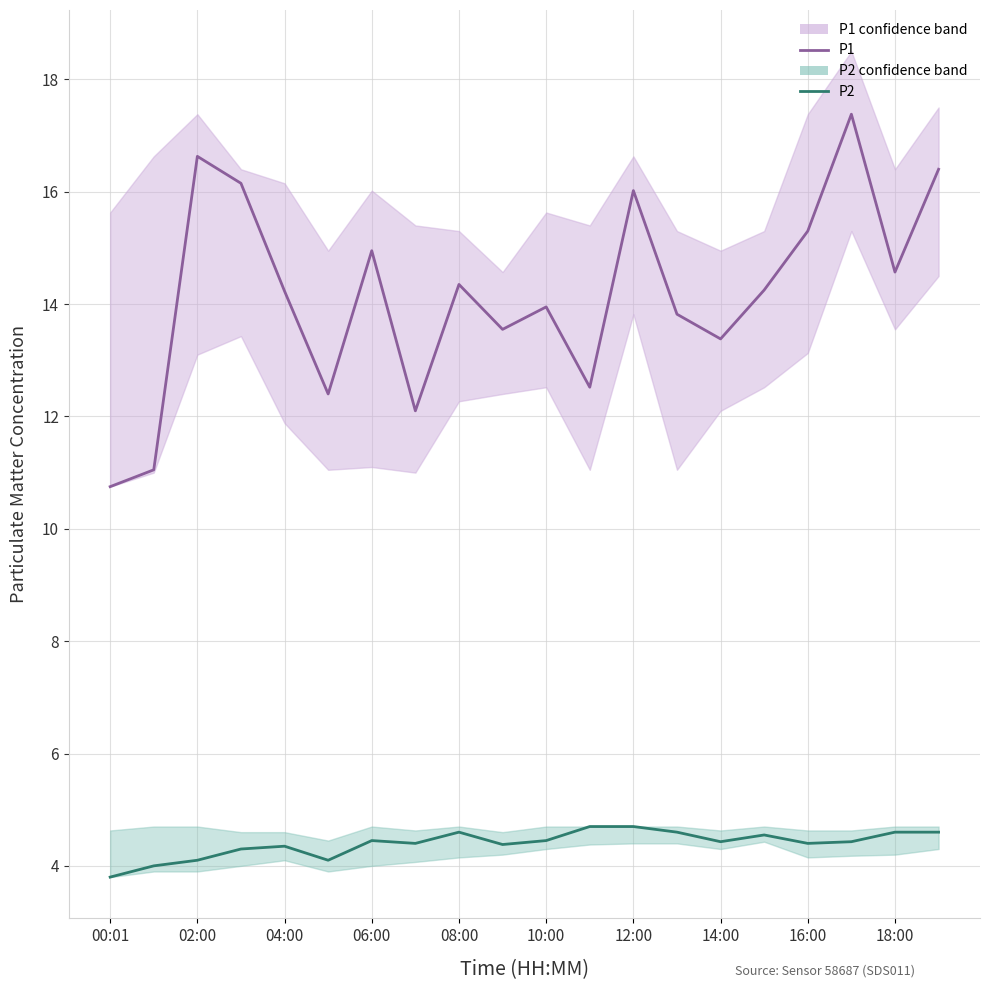

At which category is the sum across all series the highest?

17